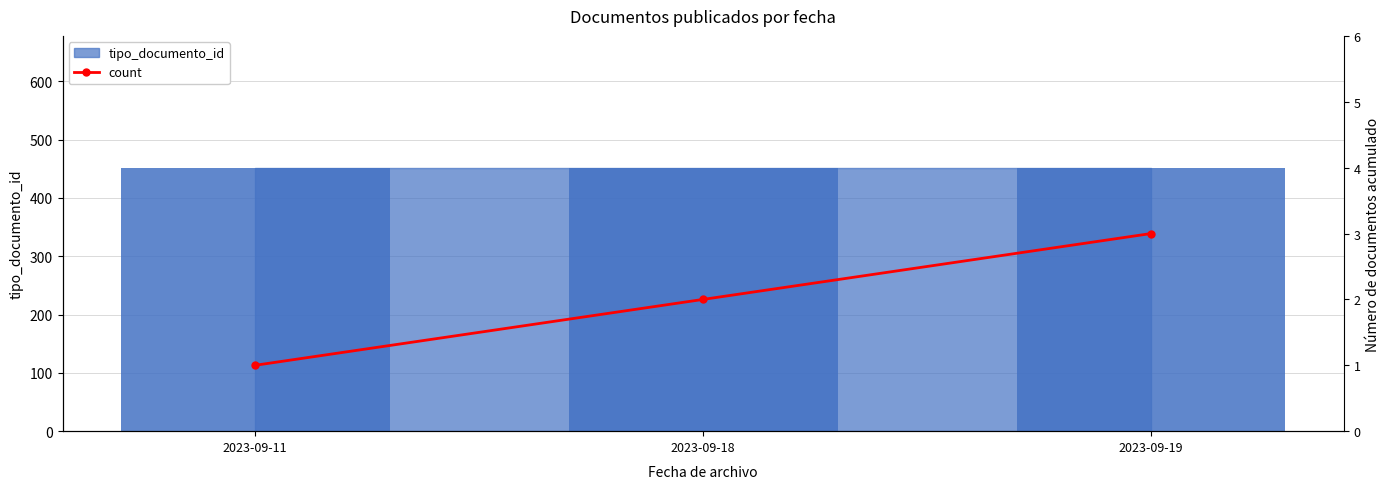

What is the average value?

2